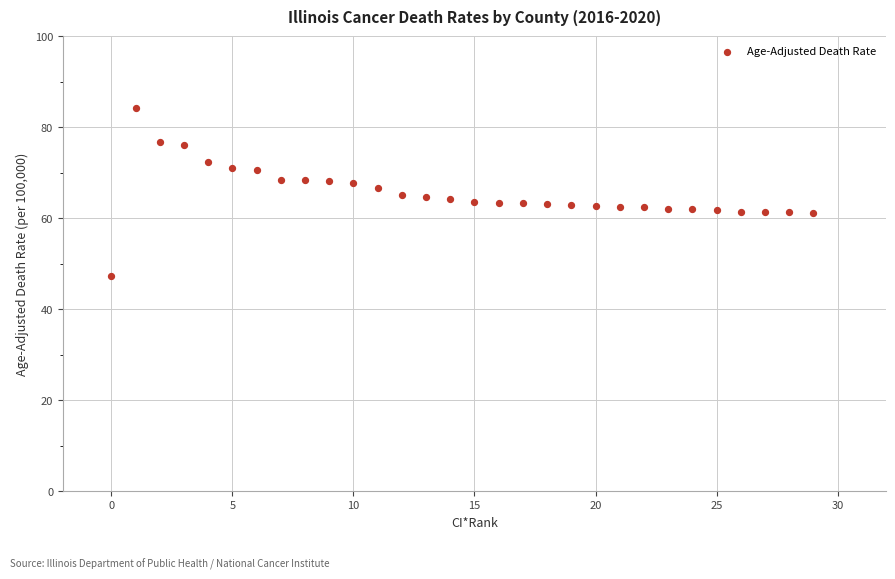

What is the range of Y values (max minus min)?

36.9